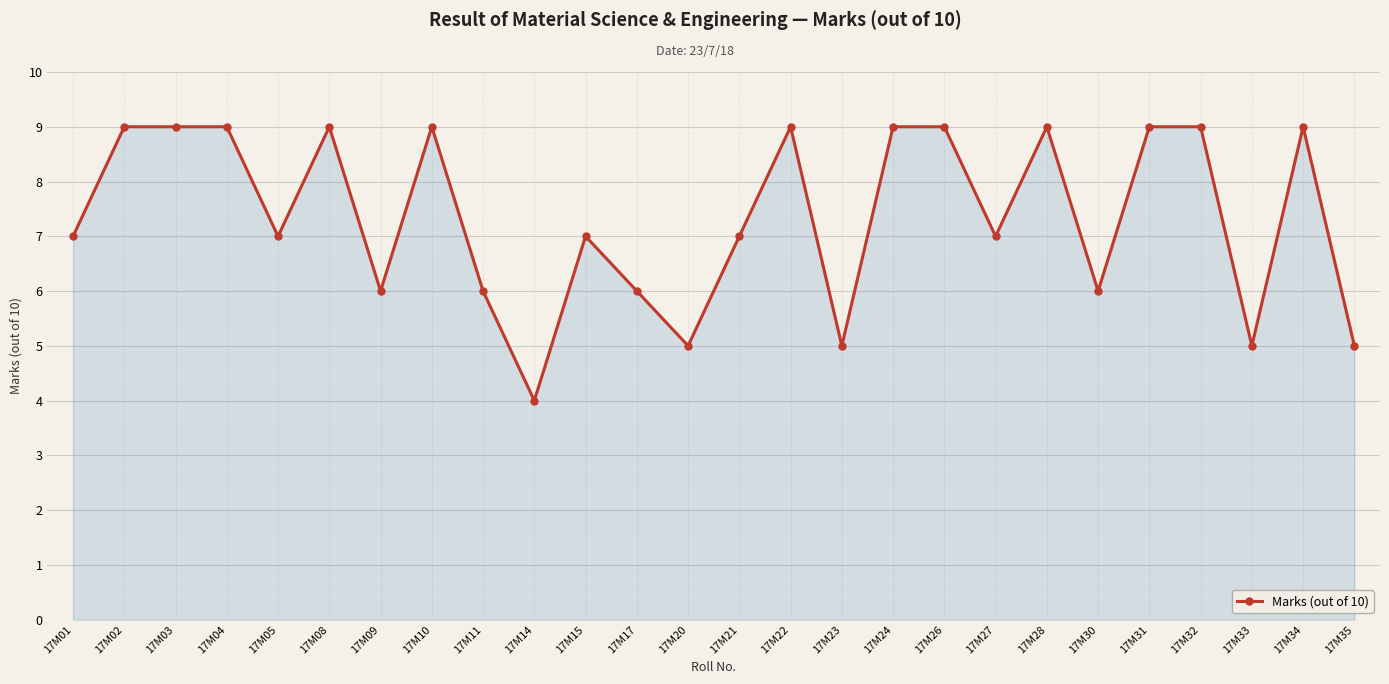

How many categories are shown in the chart?

26